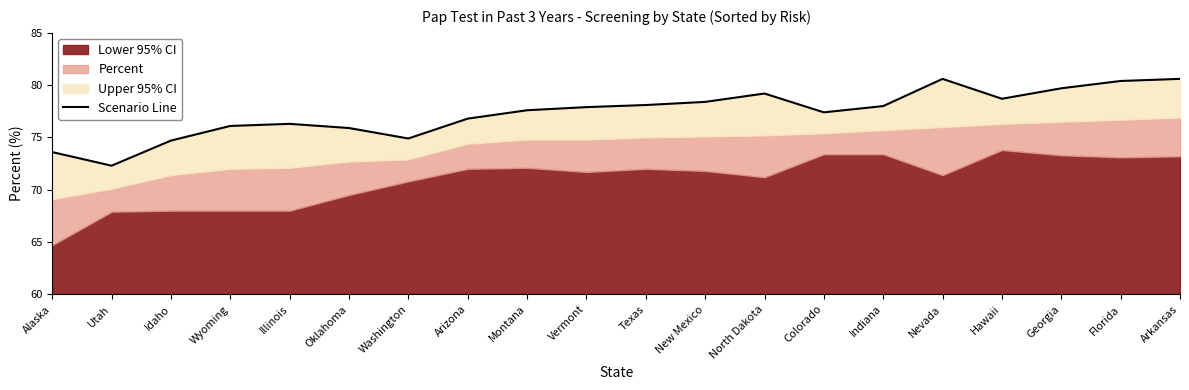

Reading left to right, transcribe all the data shown in this chart.

73.6	72.3	74.7	76.1	76.3	75.9	74.9	76.8	77.6	77.9	78.1	78.4	79.2	77.4	78.0	80.6	78.7	79.7	80.4	80.6